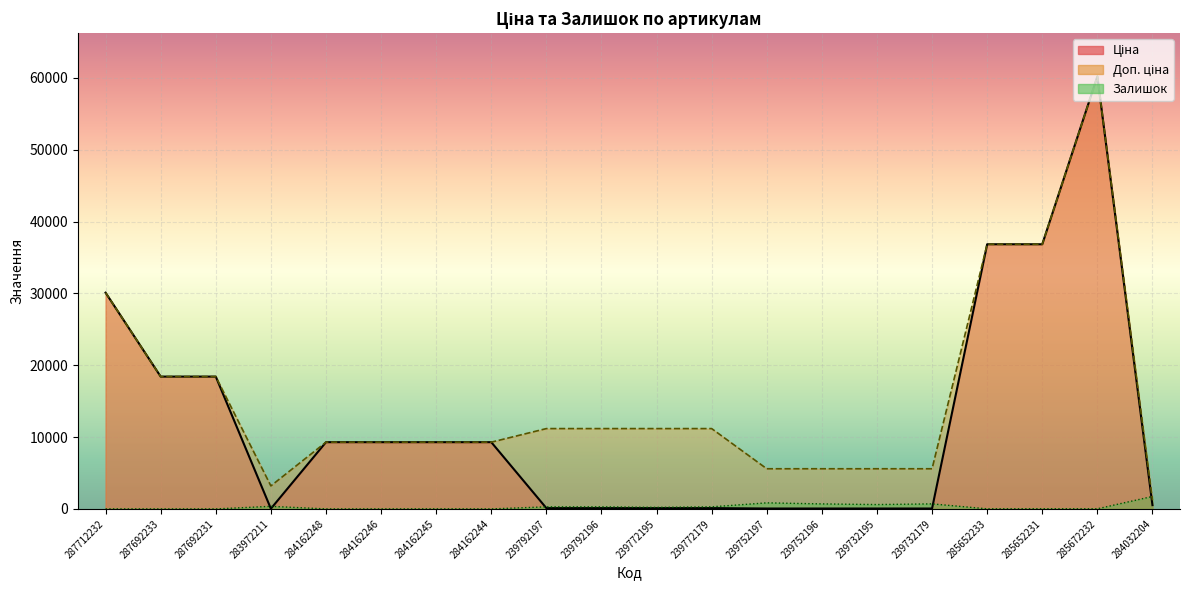

Is the value of Доп. ціна at 239792197 greater than the value of Ціна at 239792197?

Yes